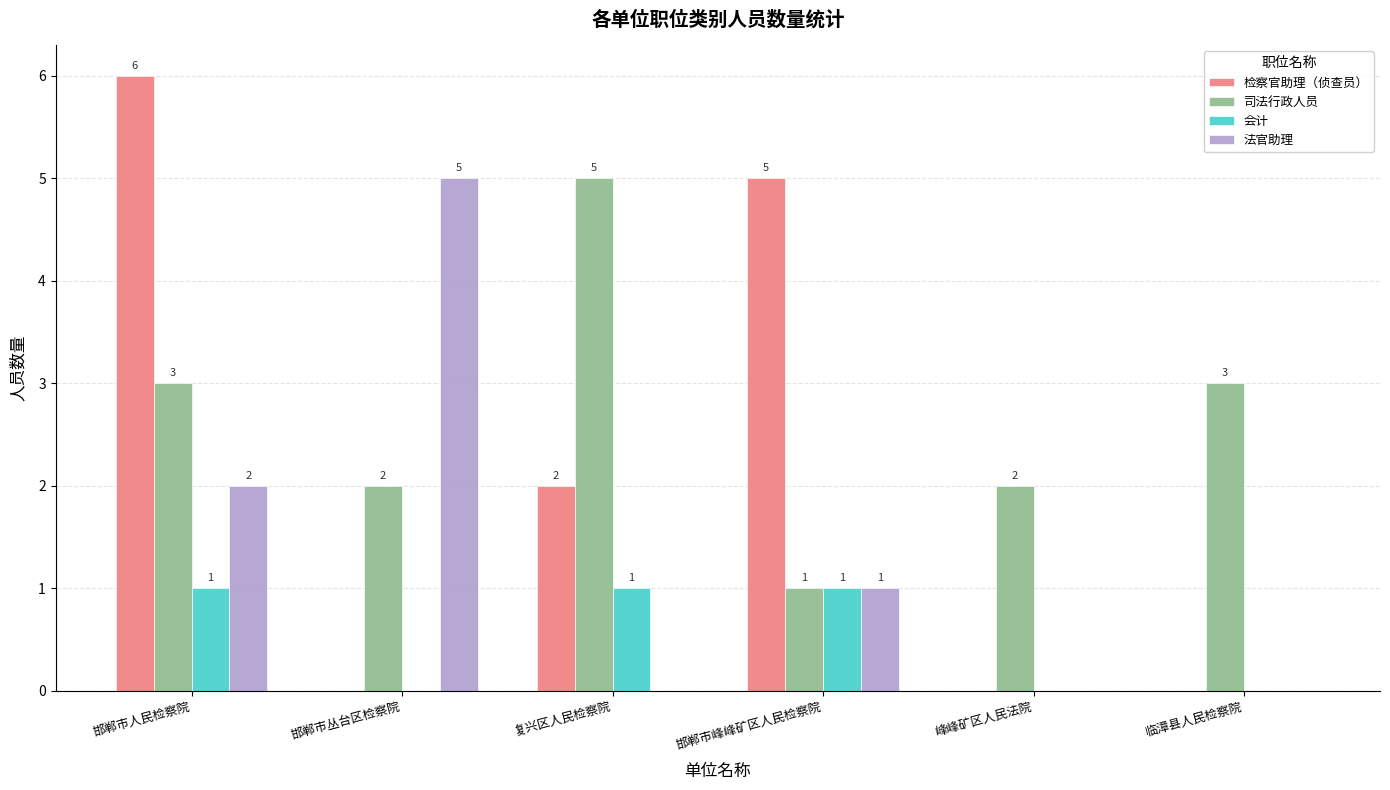

What is the difference between the 法官助理 values at 邯郸市丛台区检察院 and 邯郸市峰峰矿区人民检察院?

4